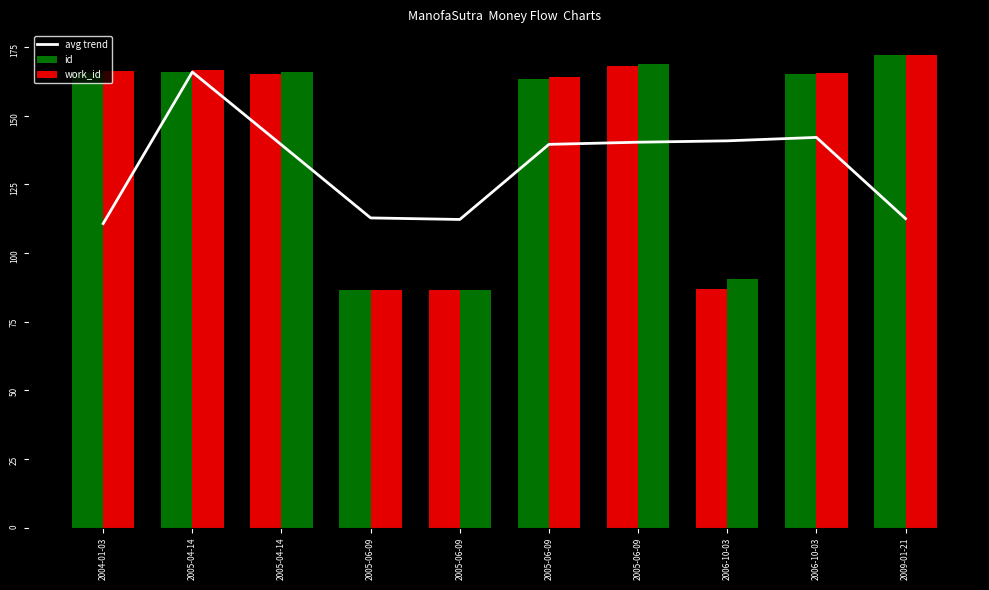

Reading right to left, what are all the values shown in this chart?

112.5	142.0	140.8	140.3	139.5	112.2	112.7	139.3	165.8	110.7